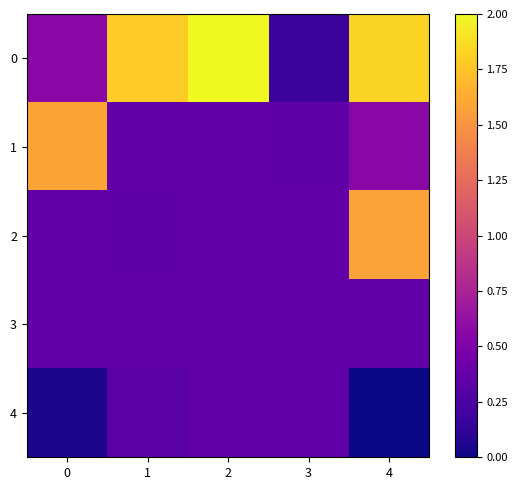

Which label corresponds to the largest value in the chart?

2